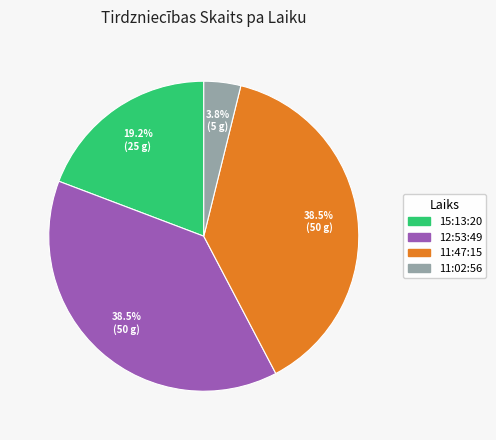

To the nearest percent, what is the difference between the largest and smallest slice percentages?

35%